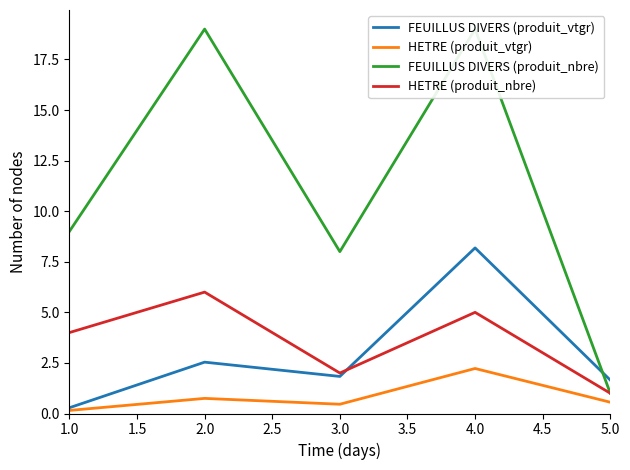

At which category does HETRE (produit_vtgr) reach its first local peak?

2.0